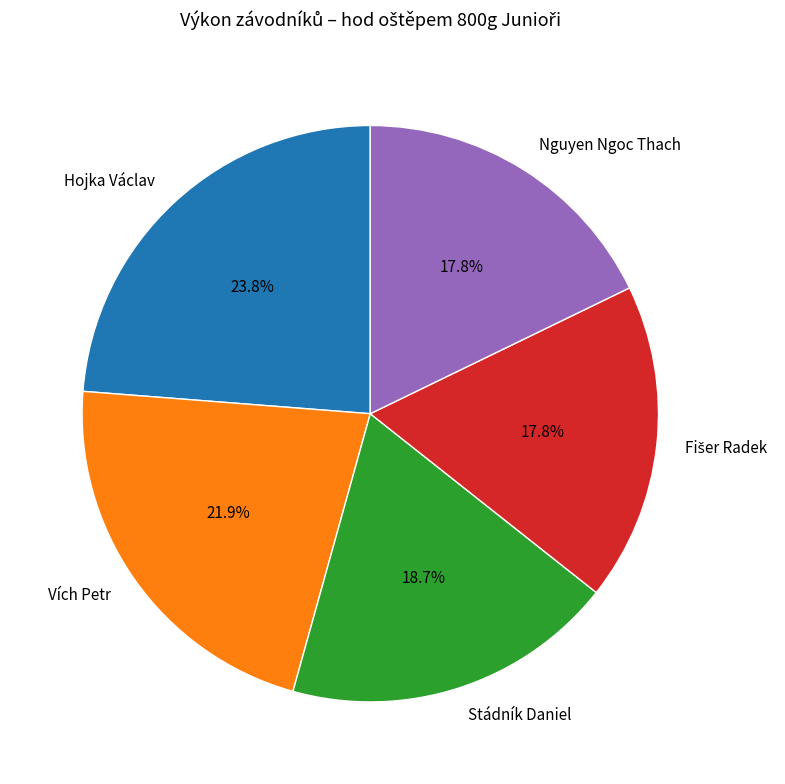

Which category has the biggest portion of the pie?

Hojka Václav